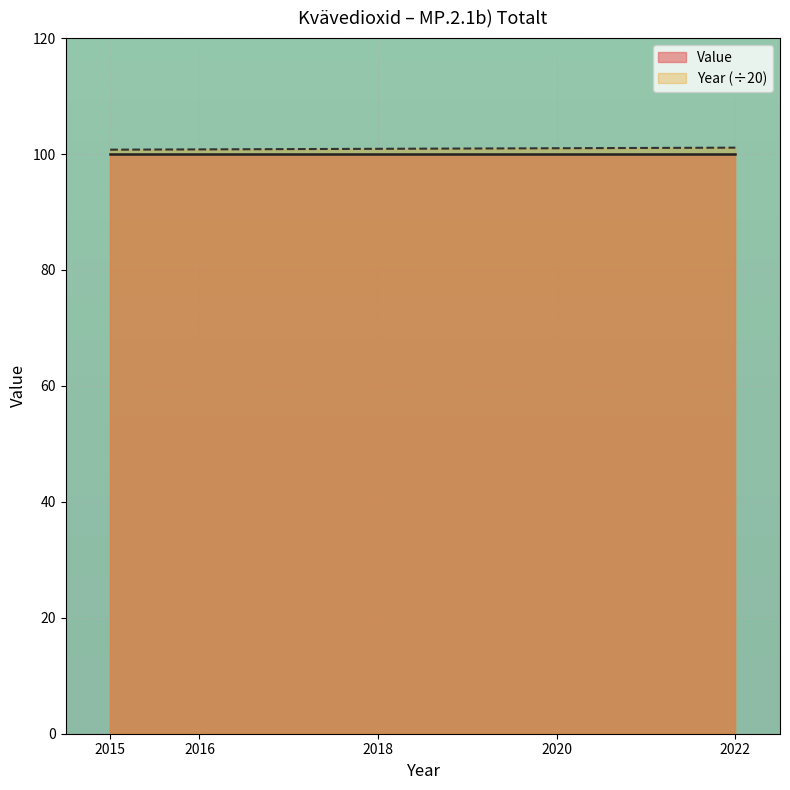

The chart shows a value of 100.8 at 2015. True or false?

True